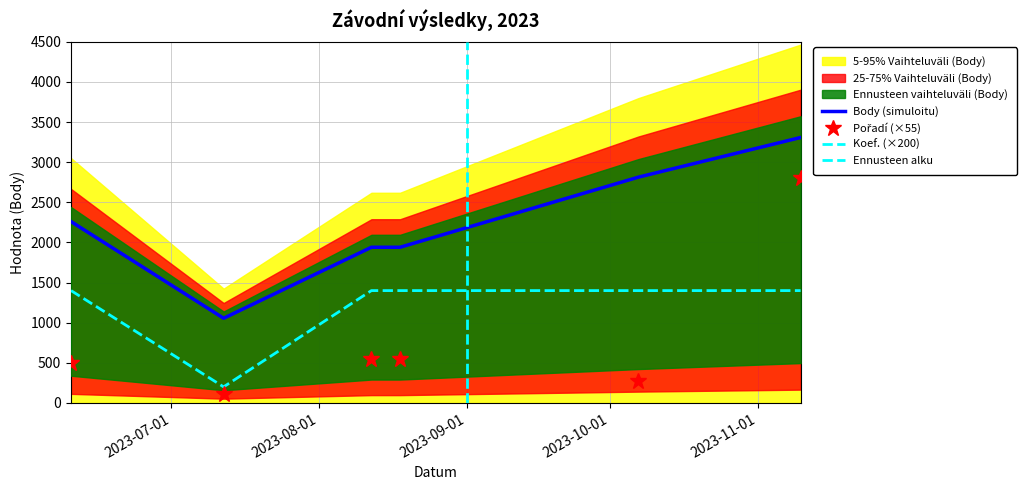

True or false: Body and Koef. cross at least once.

False